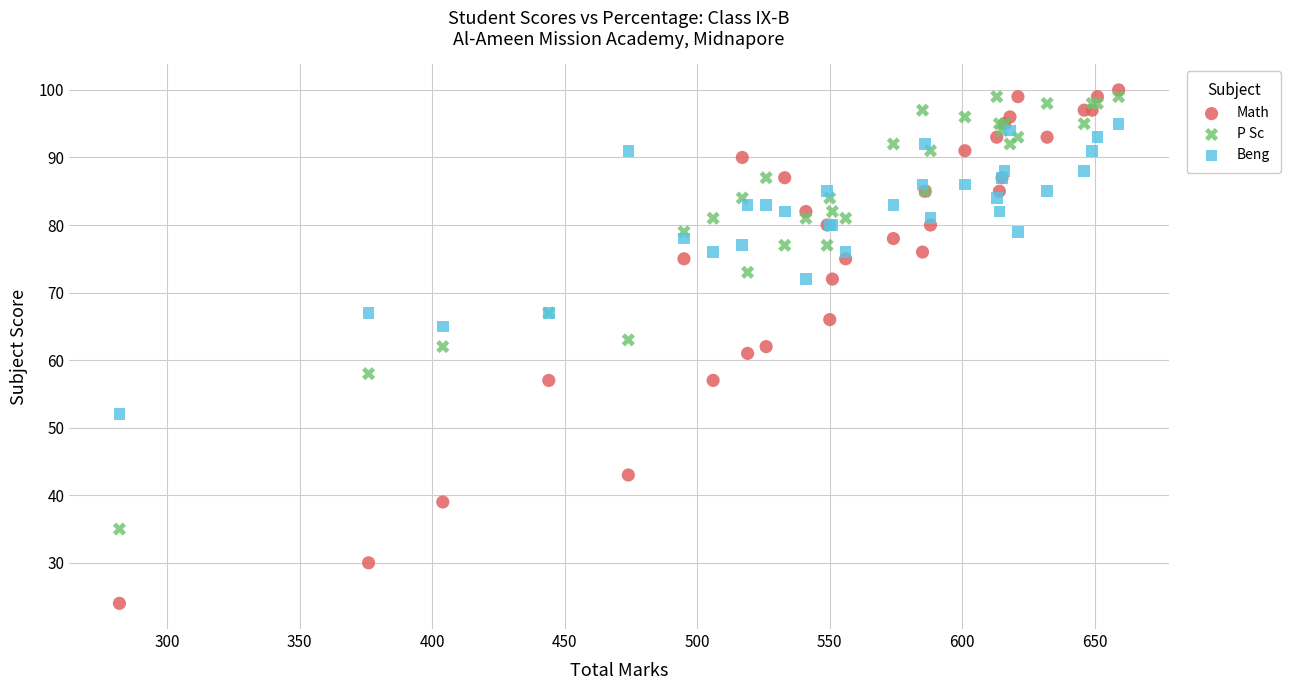

What is the X range (max minus min) for the scatter plot?

377